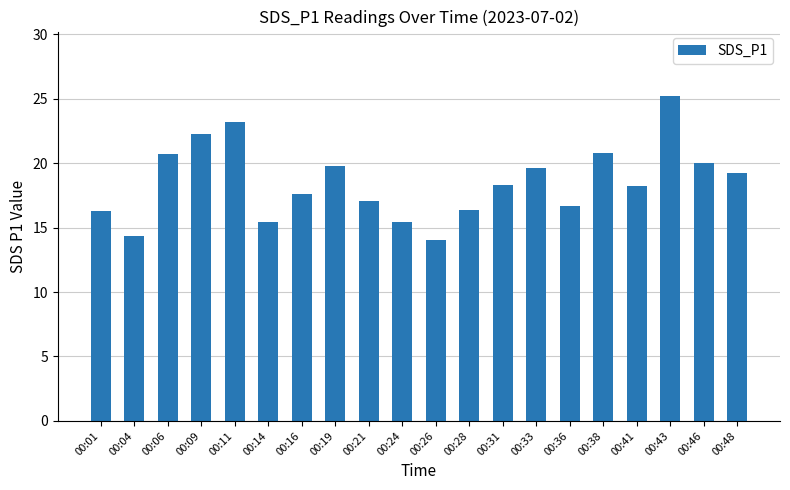

At which label is the value closest to 19?

00:48